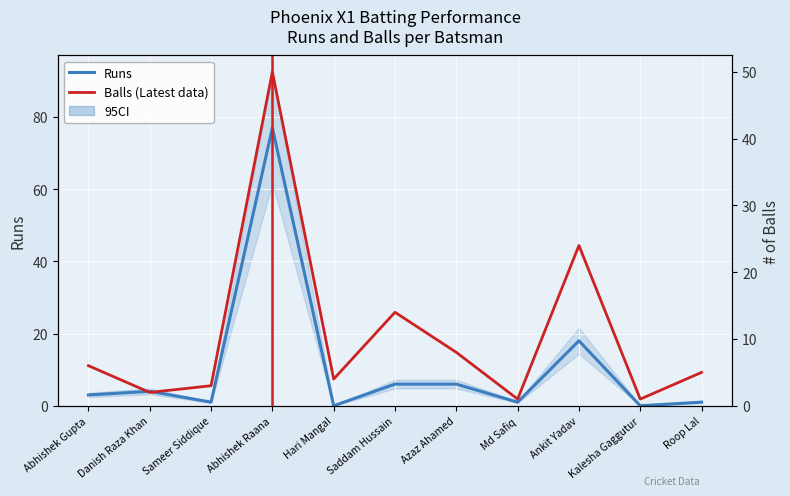

Reading right to left, what are all the values shown in this chart?

Runs: Roop Lal=1	Kalesha Gaggutur=0	Ankit Yadav=18	Md Safiq=1	Azaz Ahamed=6	Saddam Hussain=6	Hari Mangal=0	Abhishek Raana=77	Sameer Siddique=1	Danish Raza Khan=4	Abhishek Gupta=3
Balls: Roop Lal=5	Kalesha Gaggutur=1	Ankit Yadav=24	Md Safiq=1	Azaz Ahamed=8	Saddam Hussain=14	Hari Mangal=4	Abhishek Raana=50	Sameer Siddique=3	Danish Raza Khan=2	Abhishek Gupta=6